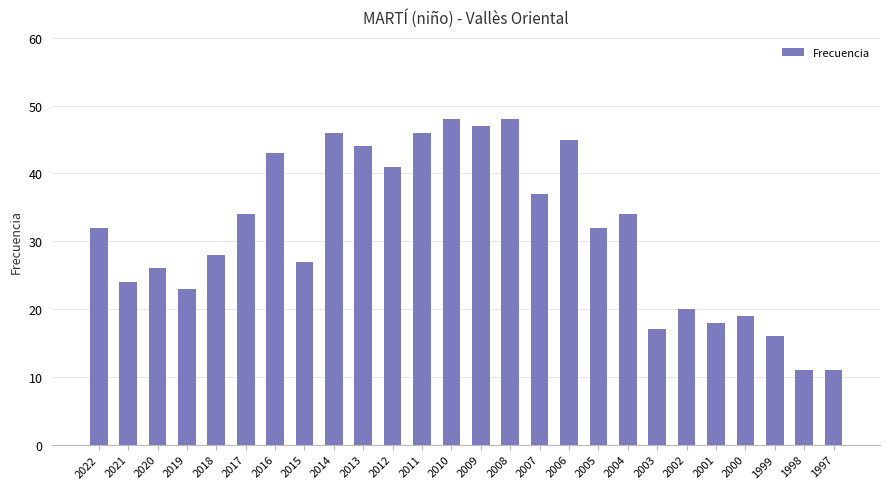

What is the greatest value displayed?

48